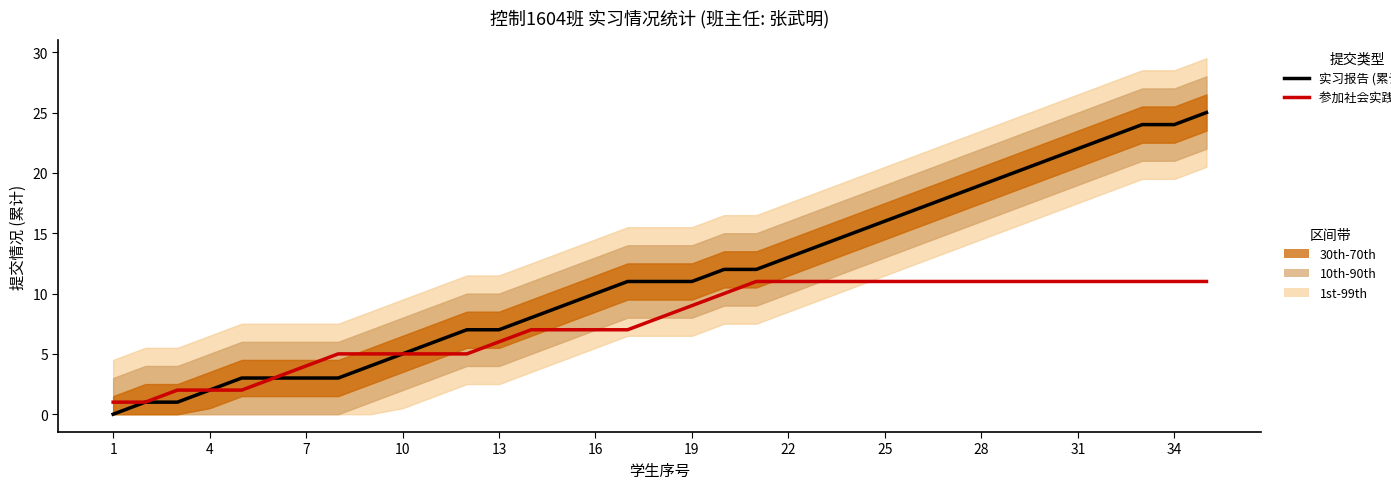

At how many categories does at least one series exceed 10?

19